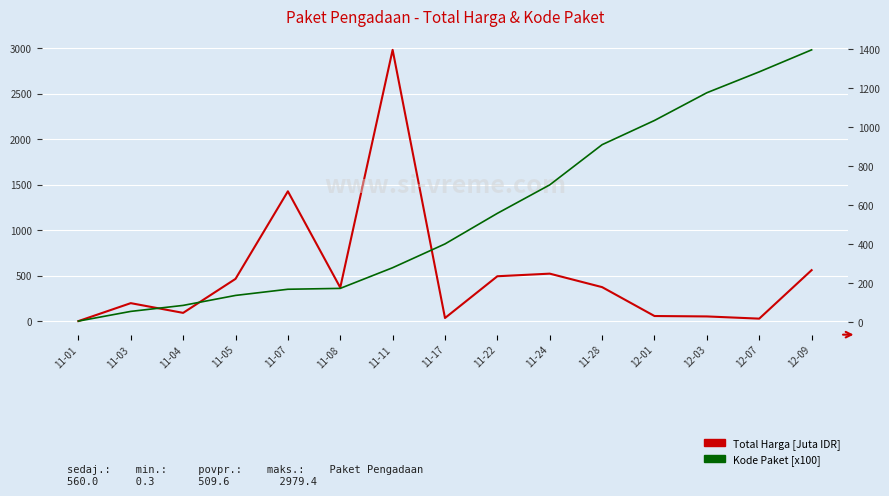

The Kode Paket [x100] series shows 2020.4 at 12-03. True or false?

False